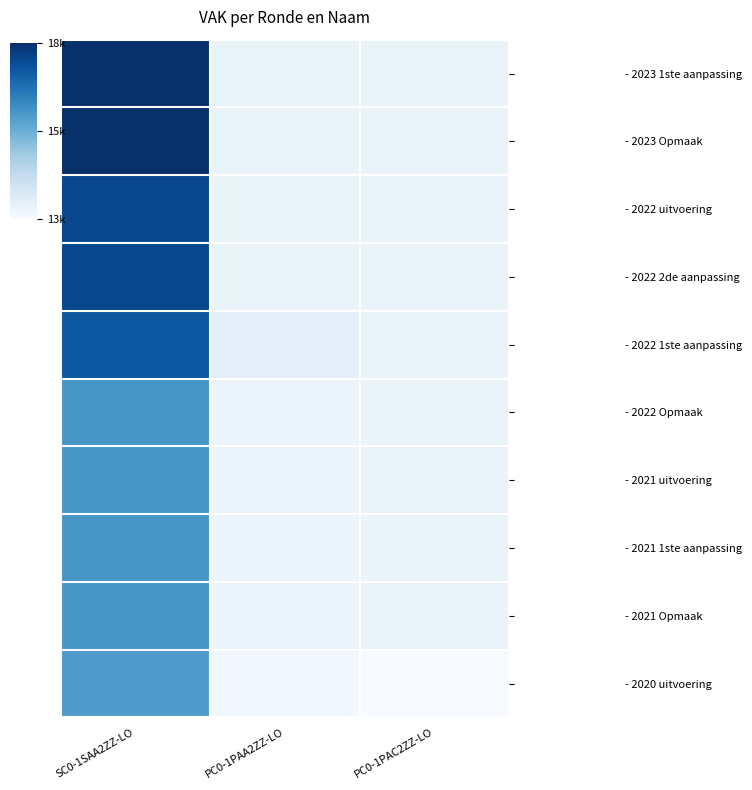

What value does the - 2021 1ste aanpassing series have at SC0-1SAA2ZZ-LO?

16188.0